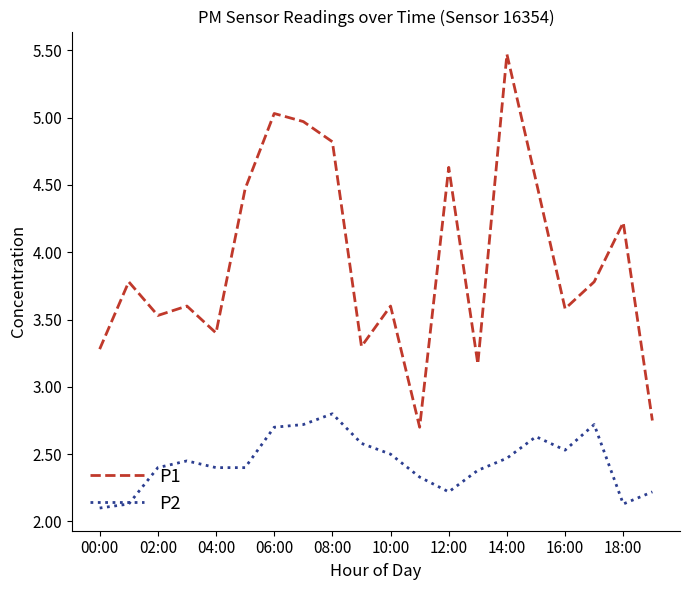

What is the difference between the maximum and minimum values in the P2 series?

0.7